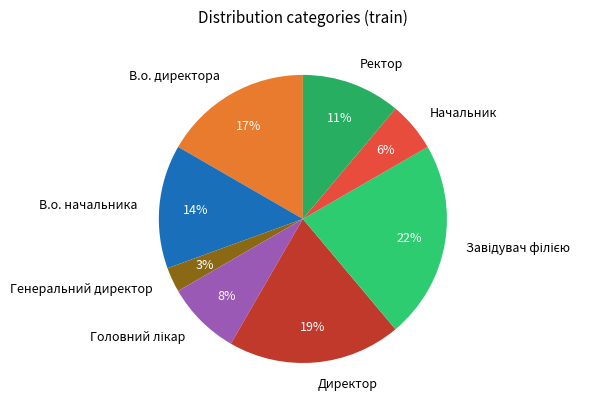

Does any single category account for the majority?

No